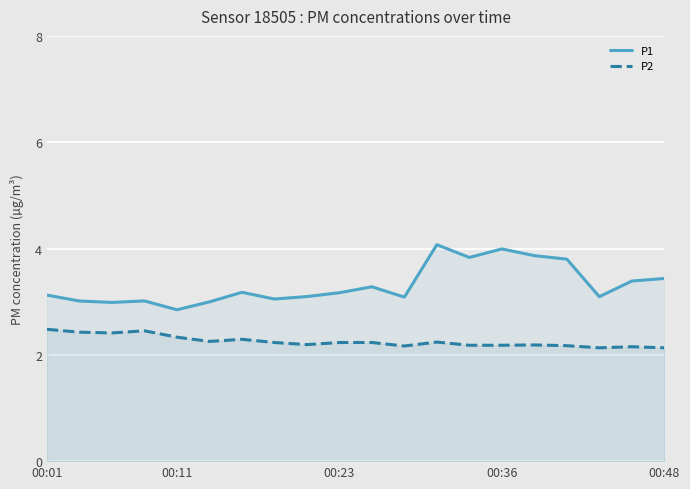

What is the total value across all series at 13?

6.0